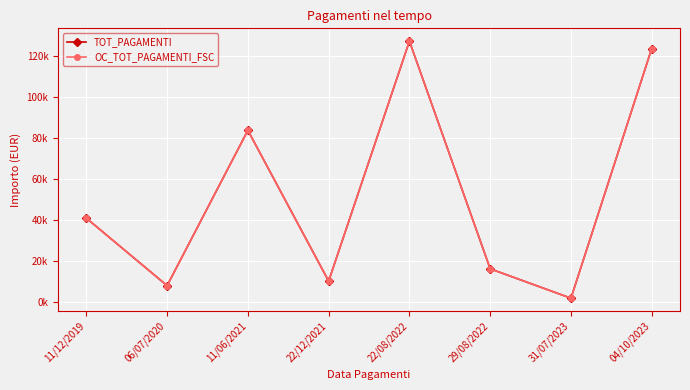

At which label does TOT_PAGAMENTI reach its peak?

22/08/2022